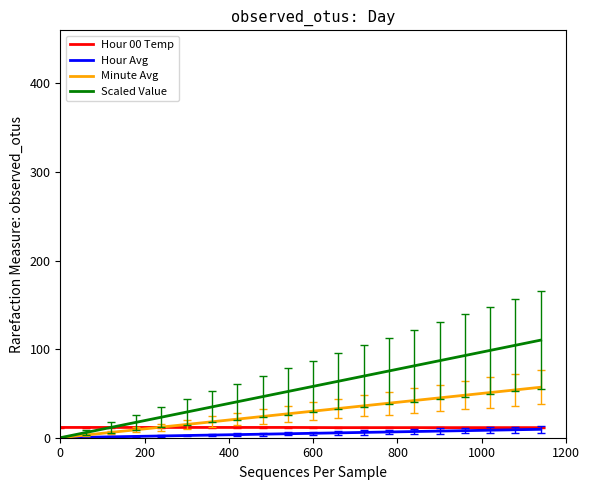

Which series has the largest range (max minus min)?

Scaled Value